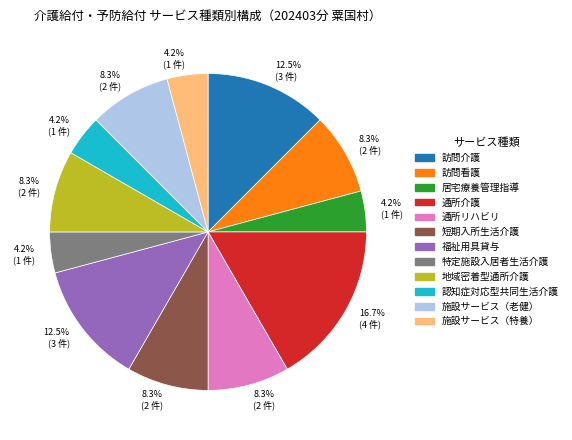

How many segments does this pie chart have?

12